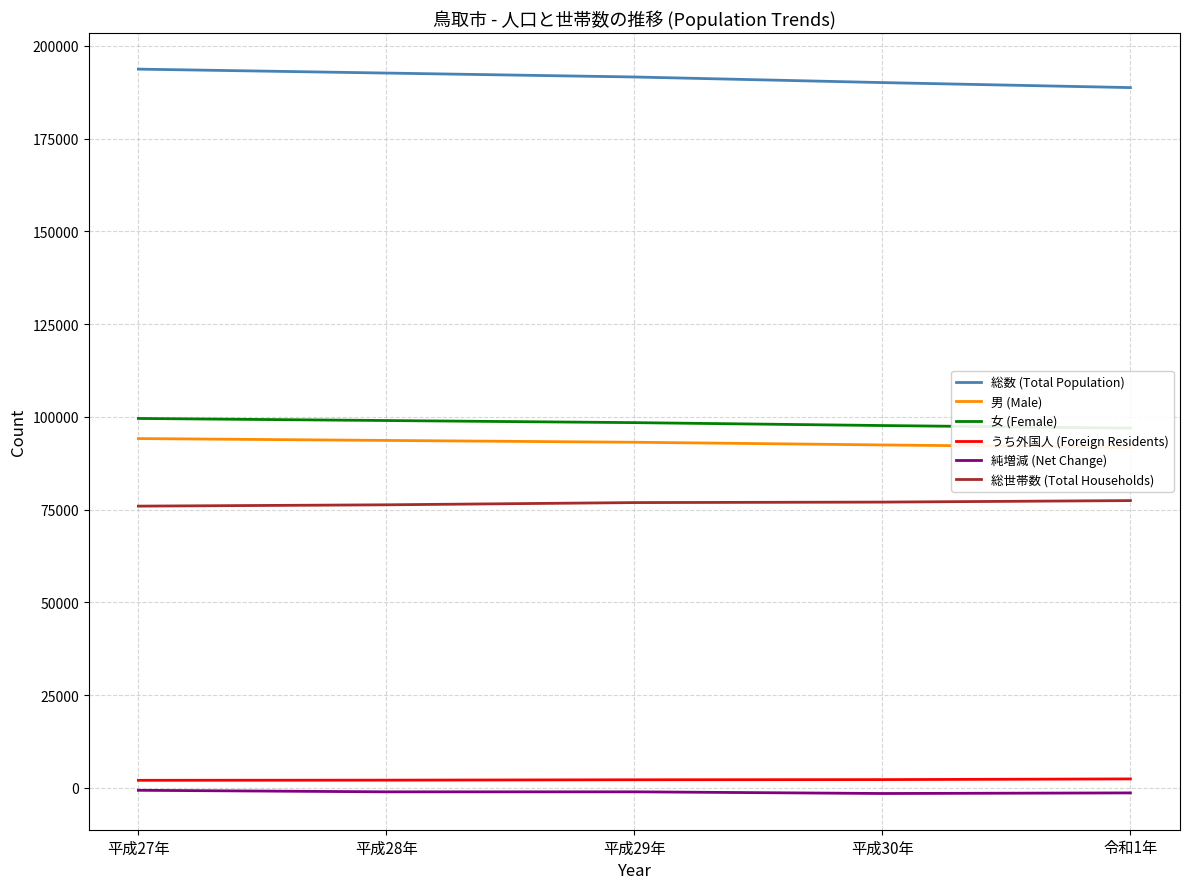

What is the difference between the second highest and second lowest values in the 女 (Female) series?

1351